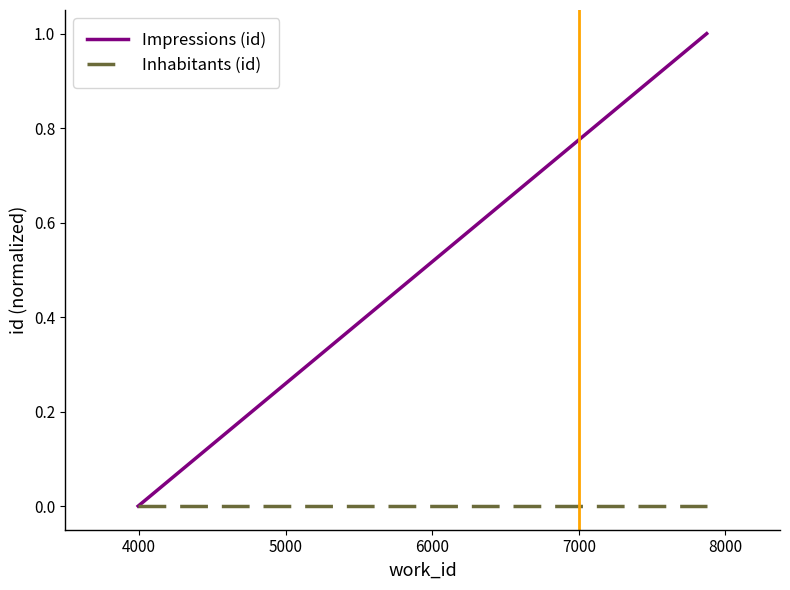

Reading left to right, transcribe all the data shown in this chart.

Impressions (id): 0.0	1.0
Inhabitants (id): 0.0	0.0